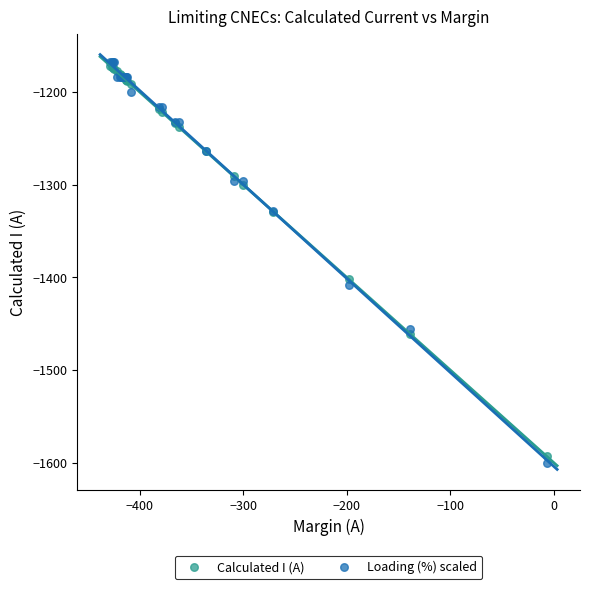

In the Loading (%) scaled series, what Y value is closest to -1384?

-1408